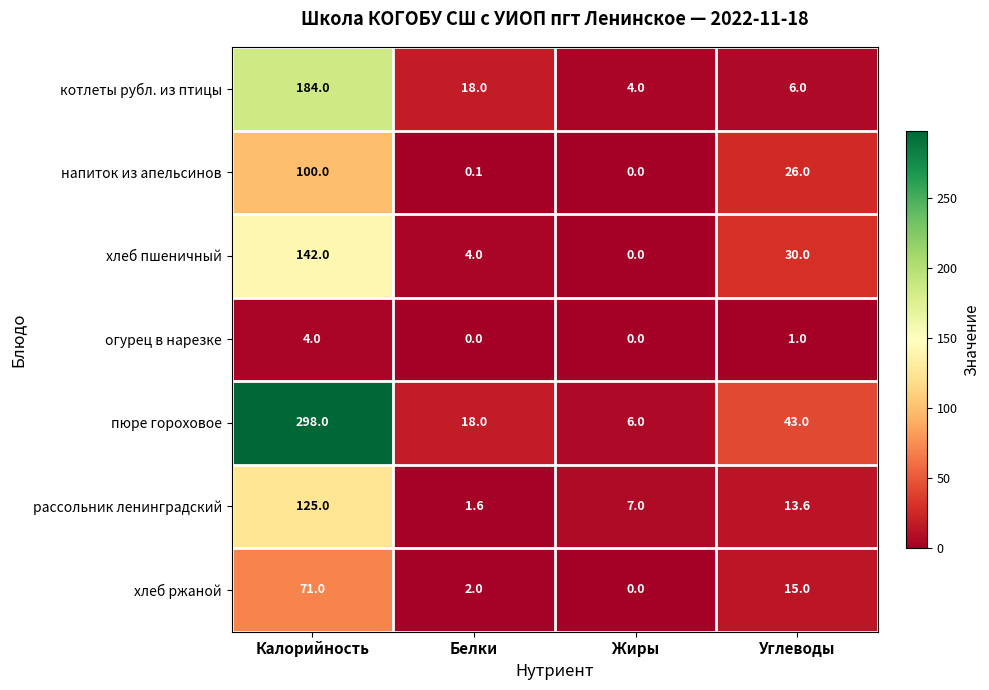

Reading right to left, what are all the values shown in this chart?

котлеты рубл. из птицы: Углеводы=6.0	Жиры=4.0	Белки=18.0	Калорийность=184.0
напиток из апельсинов: Углеводы=26.0	Жиры=0.0	Белки=0.1	Калорийность=100.0
хлеб пшеничный: Углеводы=30.0	Жиры=0.0	Белки=4.0	Калорийность=142.0
огурец в нарезке: Углеводы=1.0	Жиры=0.0	Белки=0.0	Калорийность=4.0
пюре гороховое: Углеводы=43.0	Жиры=6.0	Белки=18.0	Калорийность=298.0
рассольник ленинградский: Углеводы=13.6	Жиры=7.0	Белки=1.6	Калорийность=125.0
хлеб ржаной: Углеводы=15.0	Жиры=0.0	Белки=2.0	Калорийность=71.0